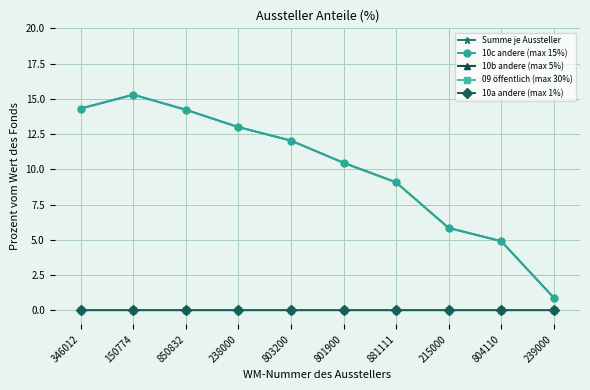

What is the difference between the highest and lowest values at 803200?

12.0